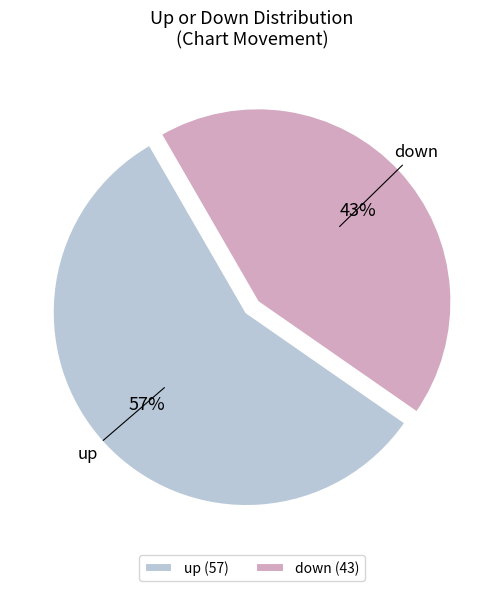

Do down and up together represent more than half of the pie?

Yes